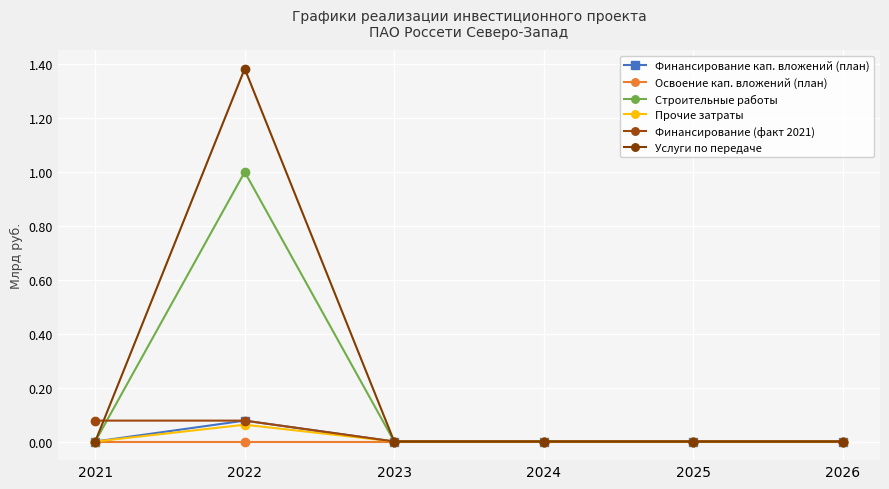

Where is the first local maximum for Финансирование кап. вложений (план)?

2022